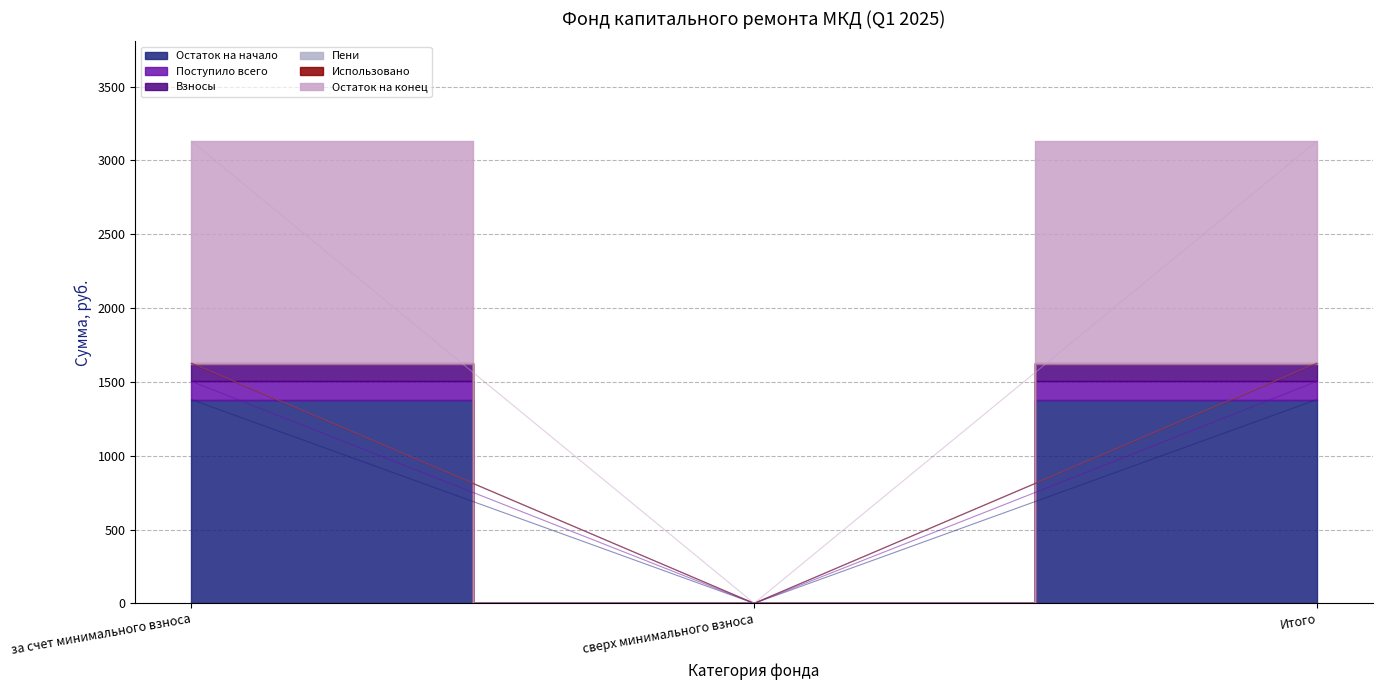

How many data points in Взносы are above 1503?

2